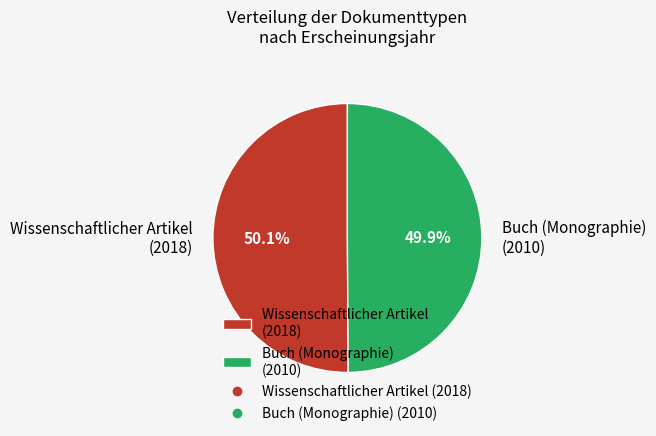

How many slices are in this pie chart?

2